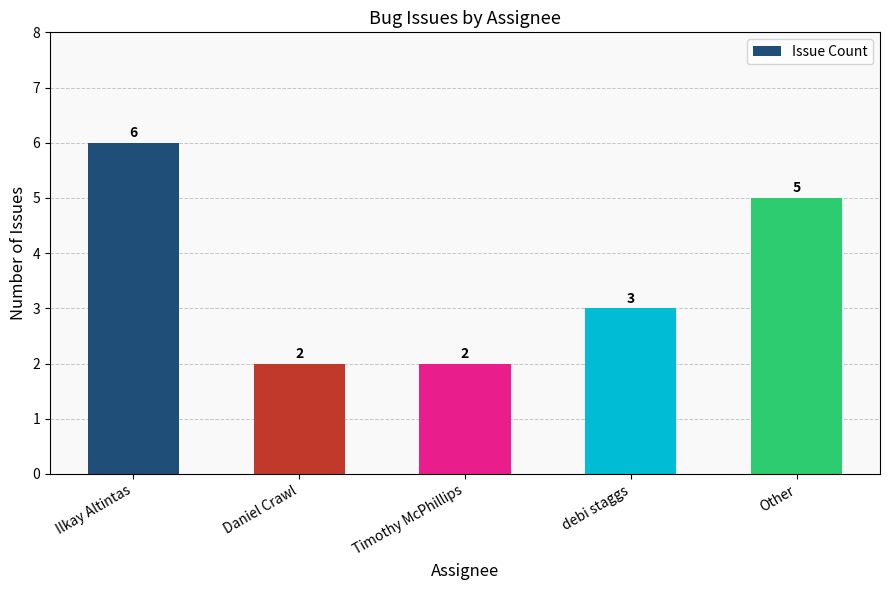

Which has a higher value, Ilkay Altintas or Timothy McPhillips?

Ilkay Altintas